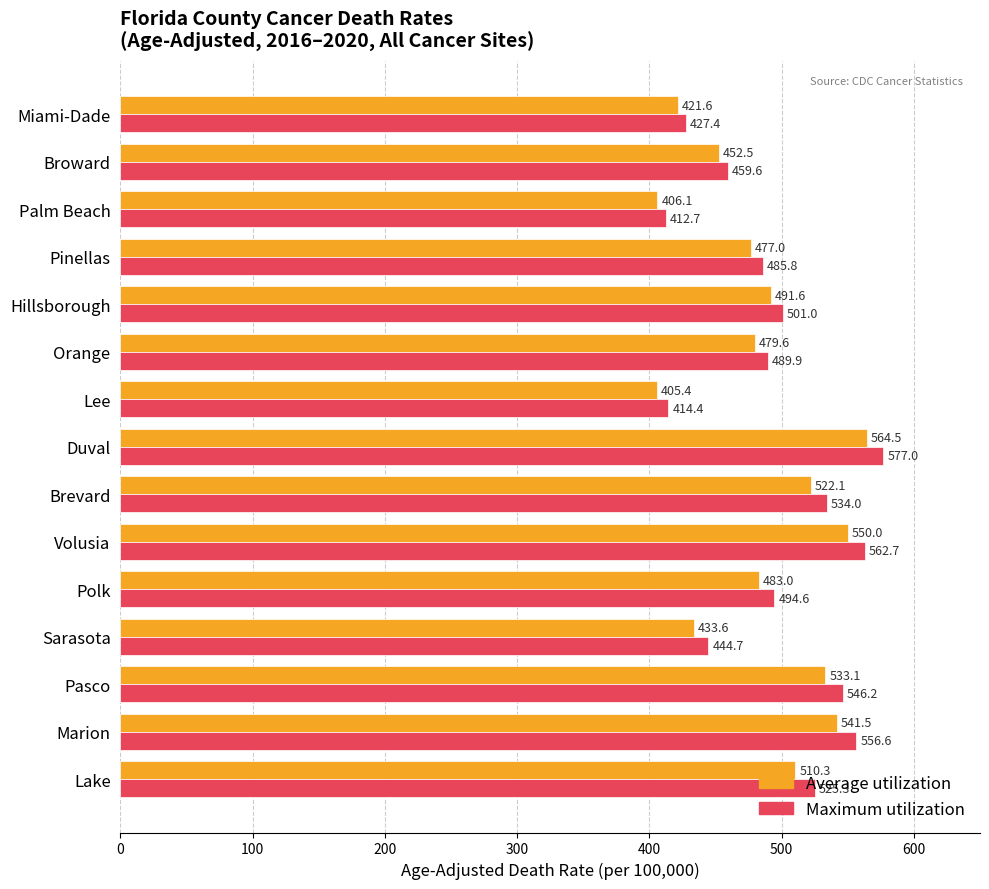

At which label is Average utilization closest to 484?

Polk